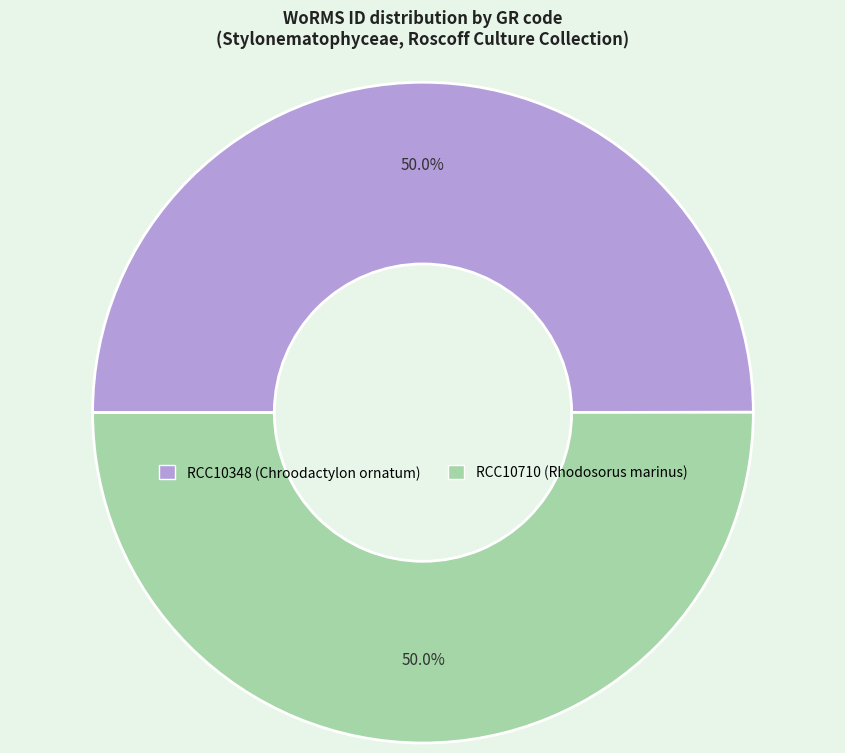

The RCC10348 (Chroodactylon ornatum) slice represents 42% of the pie. True or false?

False